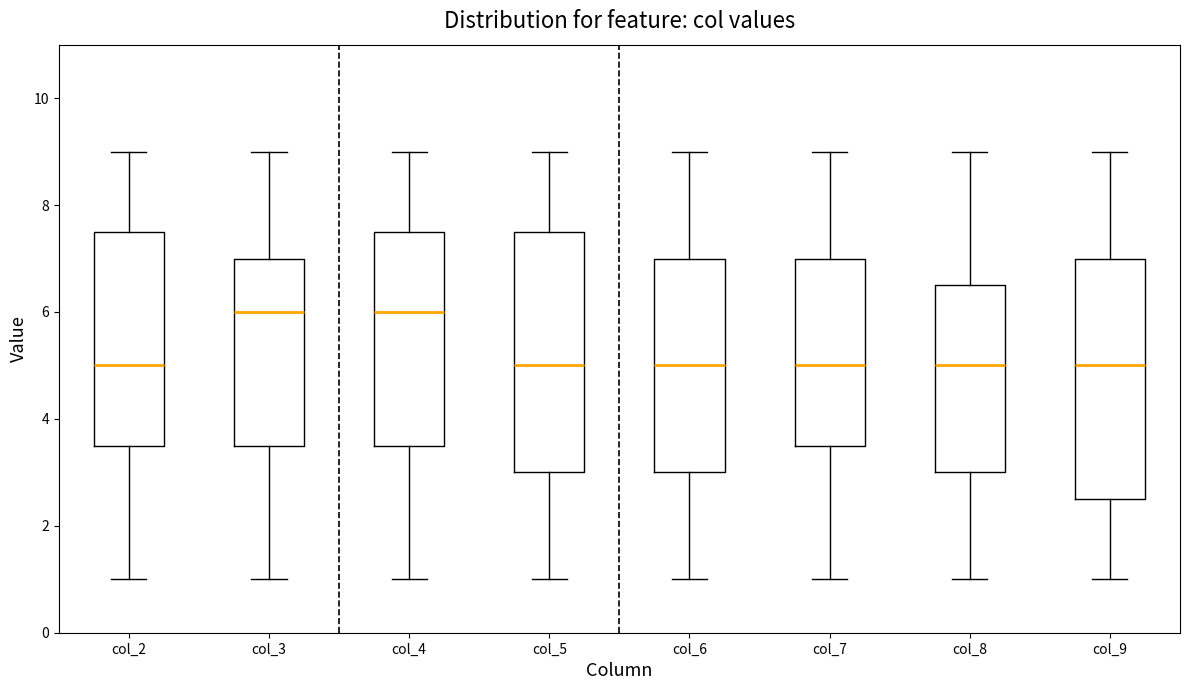

Reading left to right, transcribe this box plot: for each box, give where its median line is, the range the box spans, and where its two whiskers end, as read against the y-axis. The values are not printed on the chart, so give them approximately, as read against the axis.

col_2: median 5.0, box 3.6 to 7.6, whiskers 1.0 to 9.0
col_3: median 6.0, box 3.6 to 7.0, whiskers 1.0 to 9.0
col_4: median 6.0, box 3.6 to 7.6, whiskers 1.0 to 9.0
col_5: median 5.0, box 3.0 to 7.6, whiskers 1.0 to 9.0
col_6: median 5.0, box 3.0 to 7.0, whiskers 1.0 to 9.0
col_7: median 5.0, box 3.6 to 7.0, whiskers 1.0 to 9.0
col_8: median 5.0, box 3.0 to 6.6, whiskers 1.0 to 9.0
col_9: median 5.0, box 2.6 to 7.0, whiskers 1.0 to 9.0